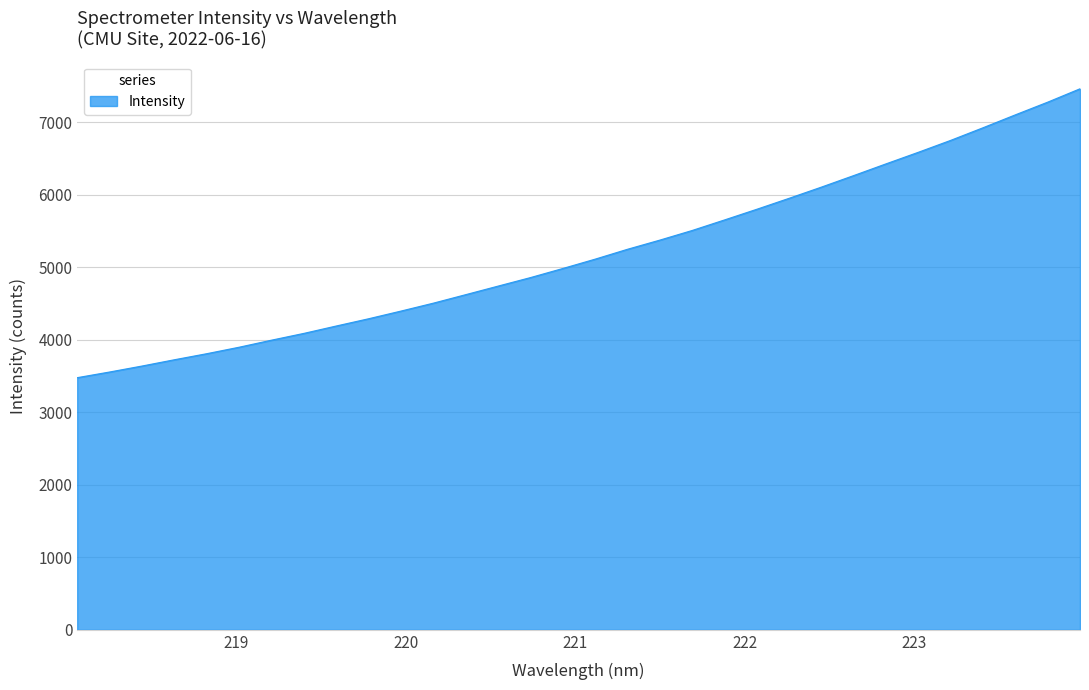

How many values are below 5113?

16